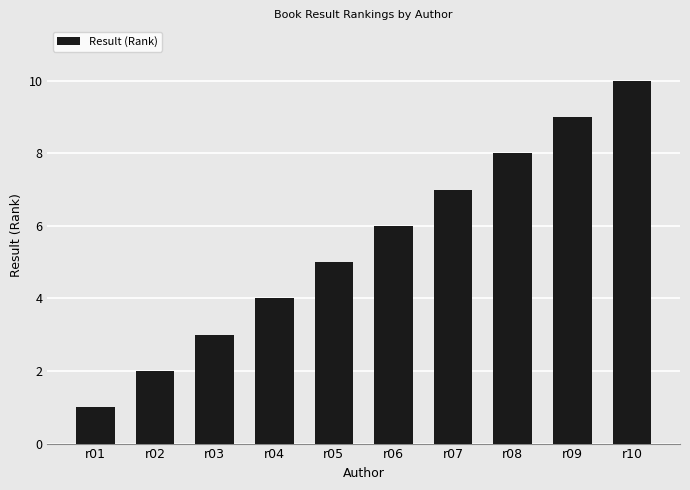

At which category does the chart reach its minimum across all series?

r01